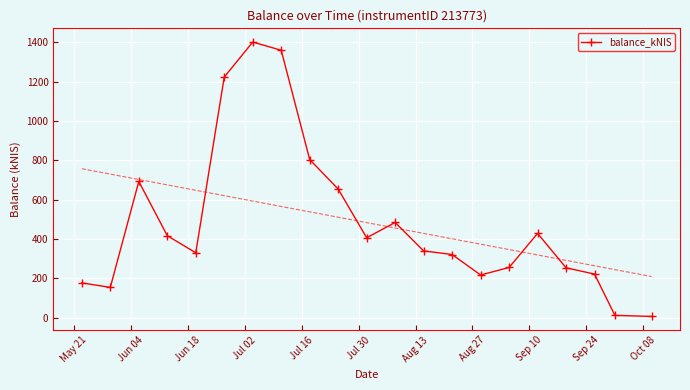

What position from the left is Oct 08?

11